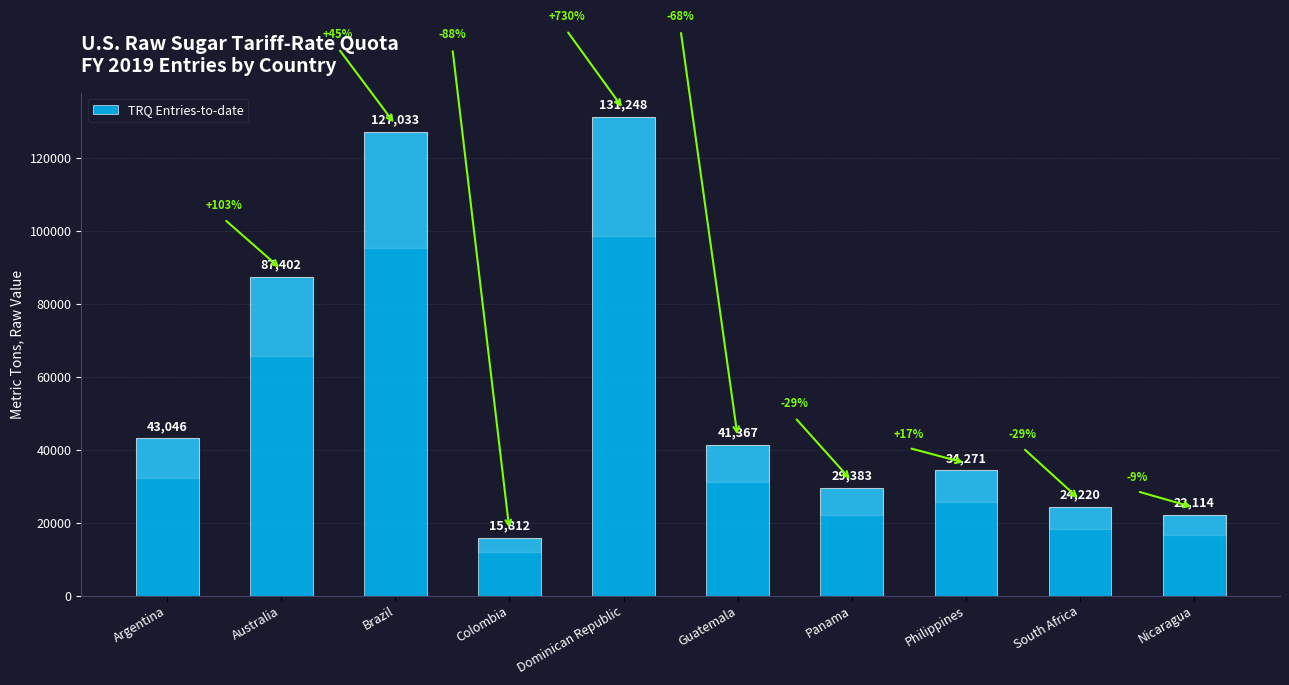

Rank the categories by value from highest to lowest.

Dominican Republic, Brazil, Australia, Argentina, Guatemala, Philippines, Panama, South Africa, Nicaragua, Colombia